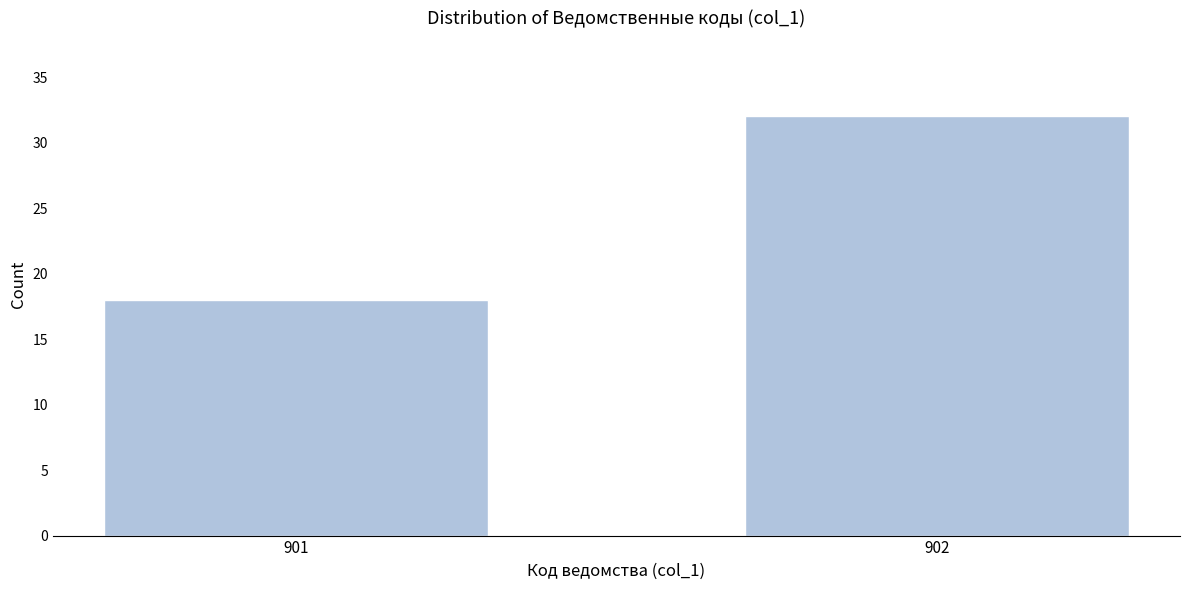

Reading left to right, extract all data points from this chart.

901=18	902=32